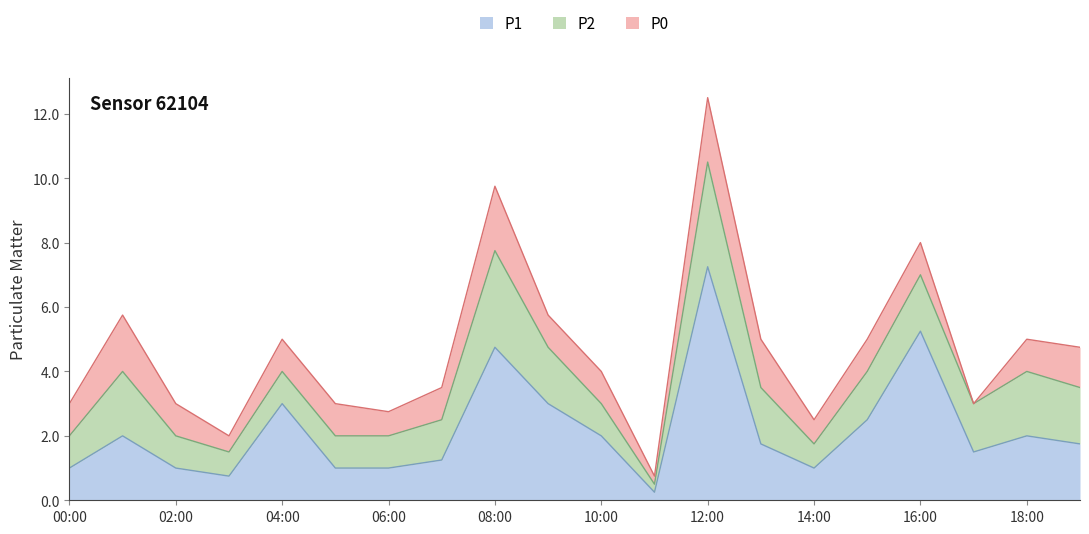

At which label does P1 first exceed 1?

01:00